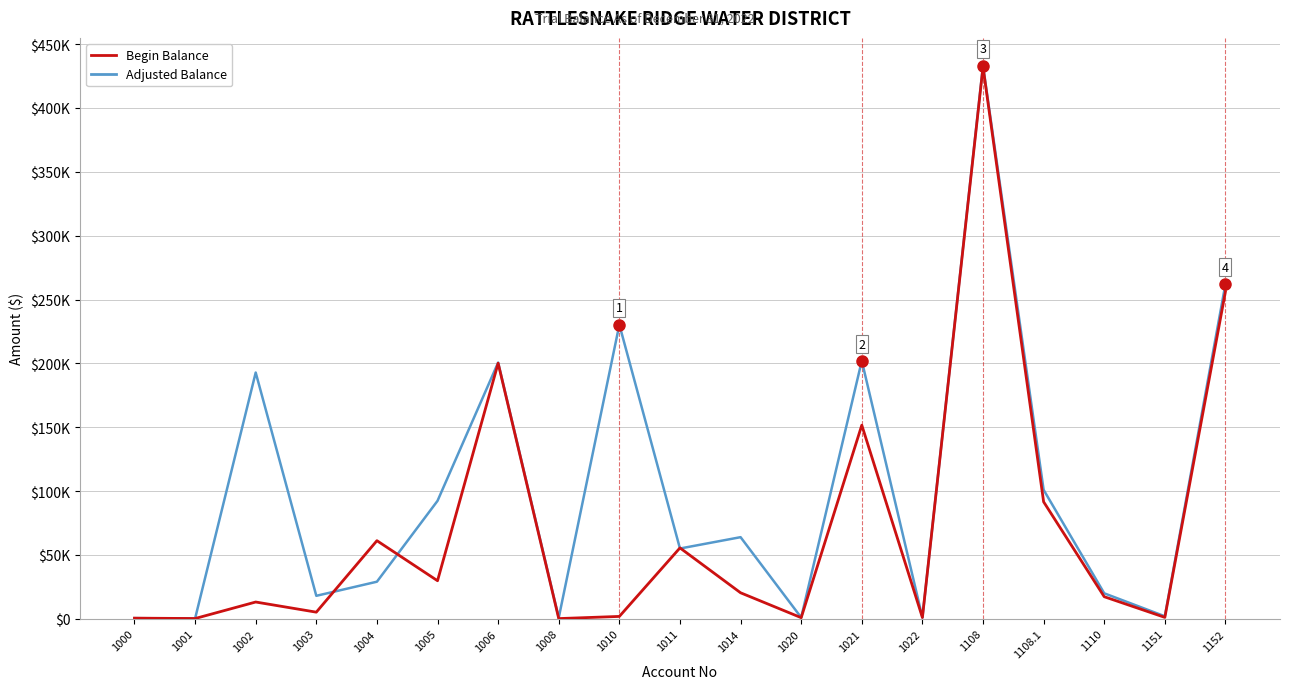

What are all the series names shown in the legend?

Begin Balance, Adjusted Balance